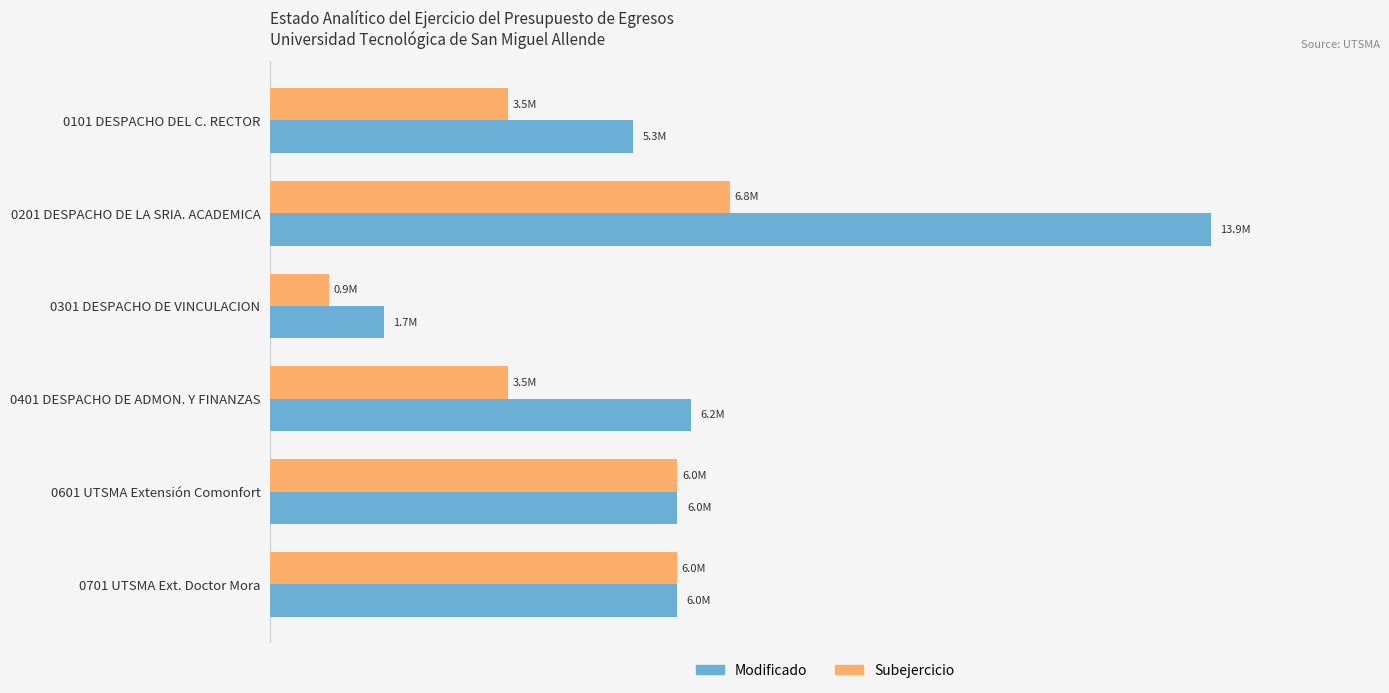

At which label is Modificado closest to 7765072?

0401 DESPACHO DE ADMON. Y FINANZAS